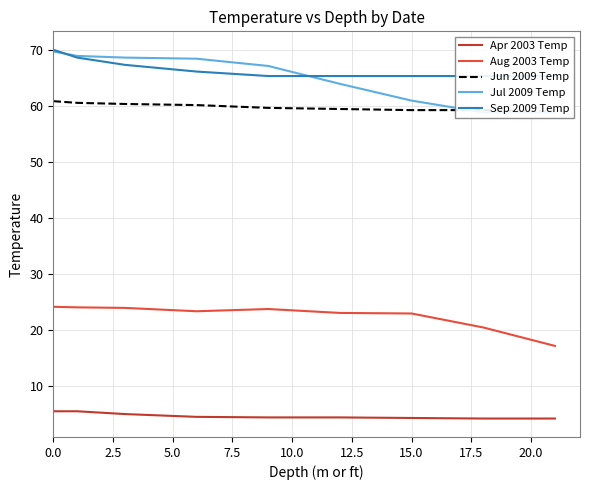

What is the lowest value of the Apr 2003 Temp series?

4.1